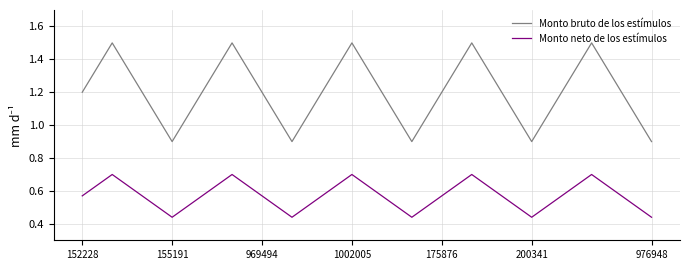

What is the difference between the maximum and minimum values in the Monto neto de los estímulos series?

0.3